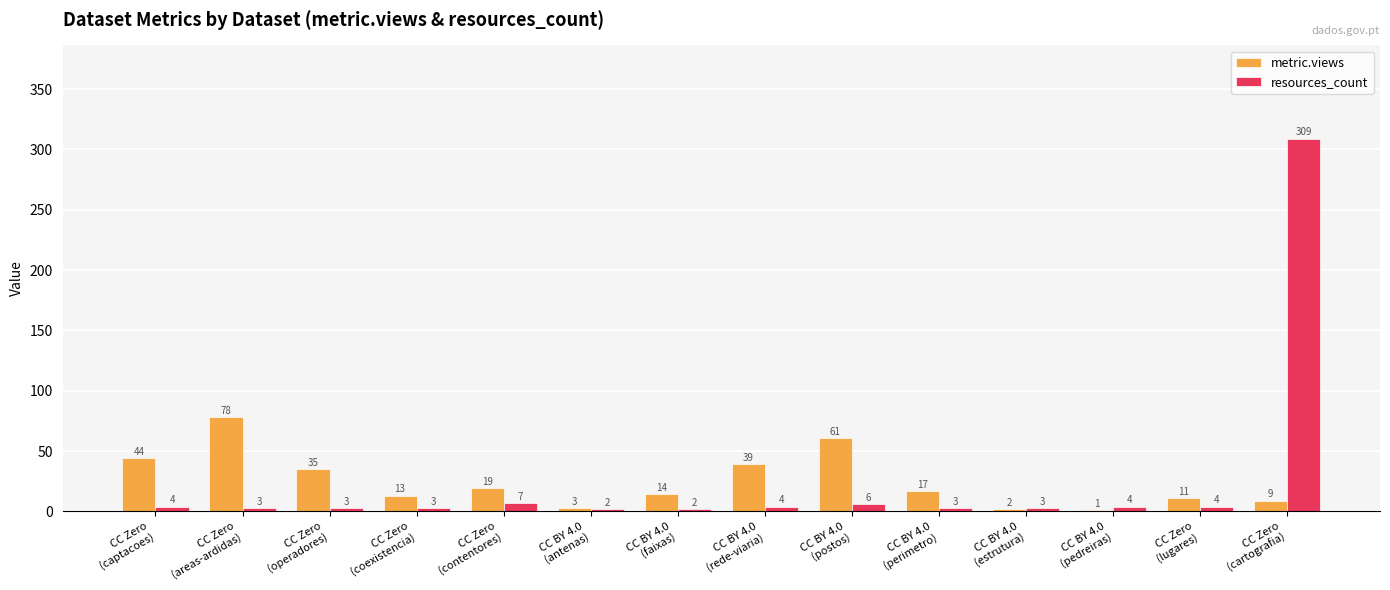

How many groups of bars are there?

14